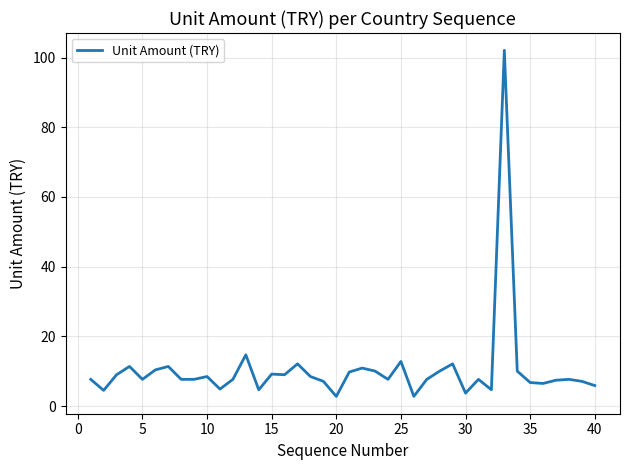

How many lines are shown in the chart?

1